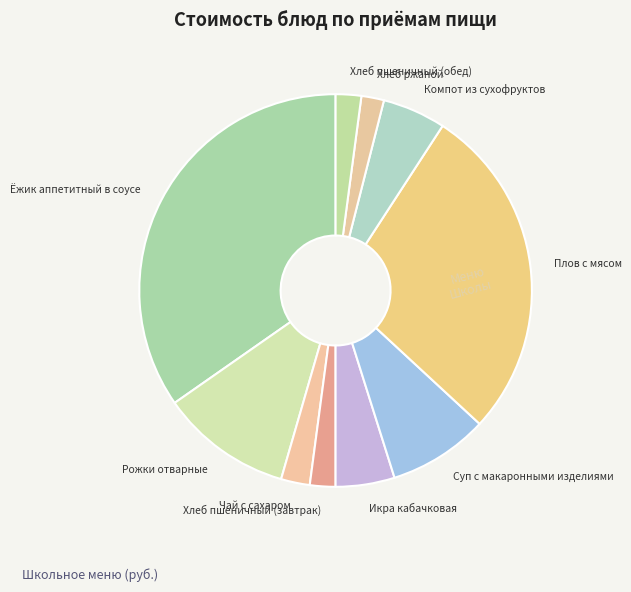

Combined, do Рожки отварные and Компот из сухофруктов account for over 50%?

No